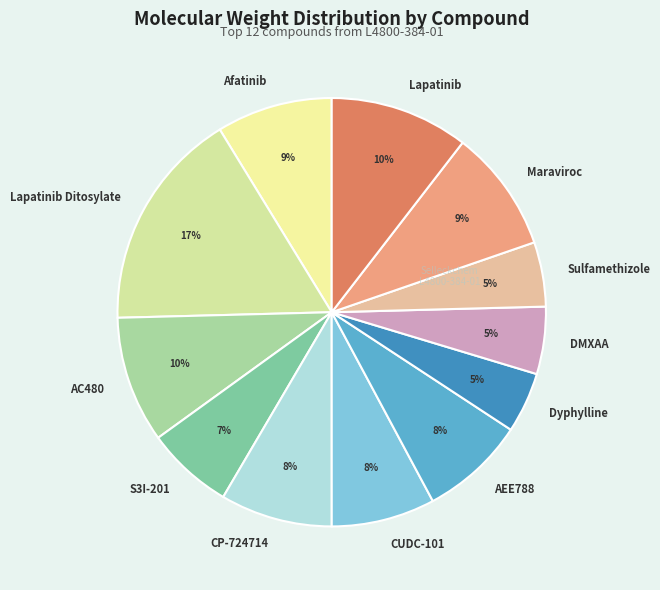

Which slice is the largest?

Lapatinib Ditosylate